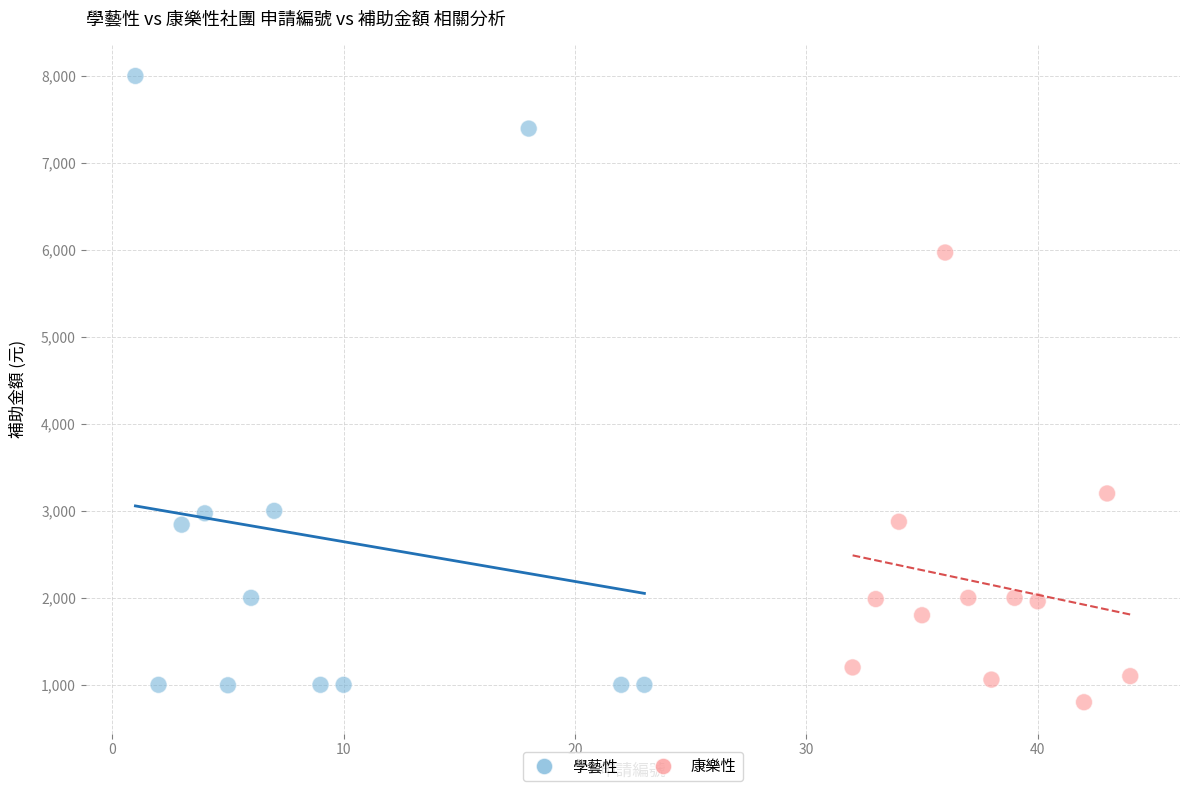

Which series has the largest Y range (max minus min)?

學藝性